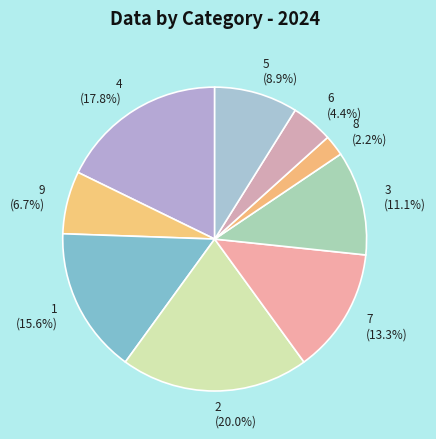

What is the total percentage of 2 and 9?

26.7%